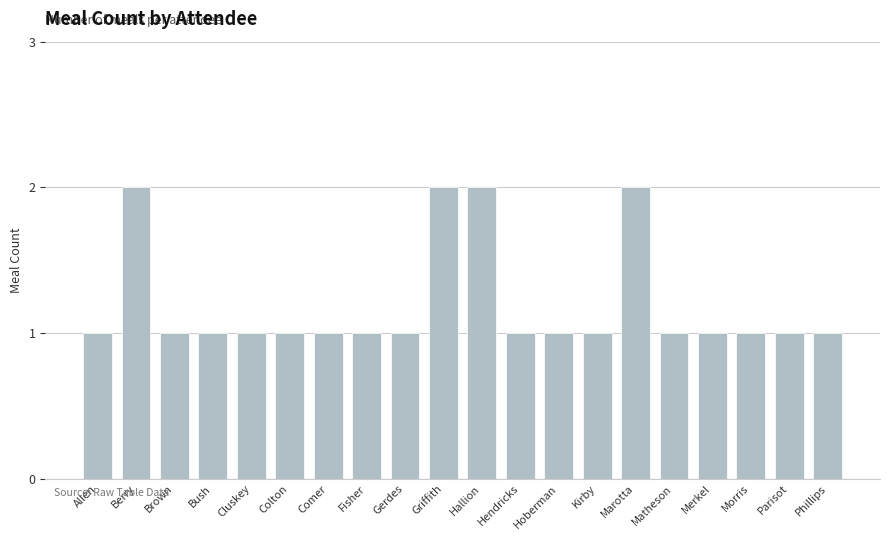

What is the sum of all values?

24